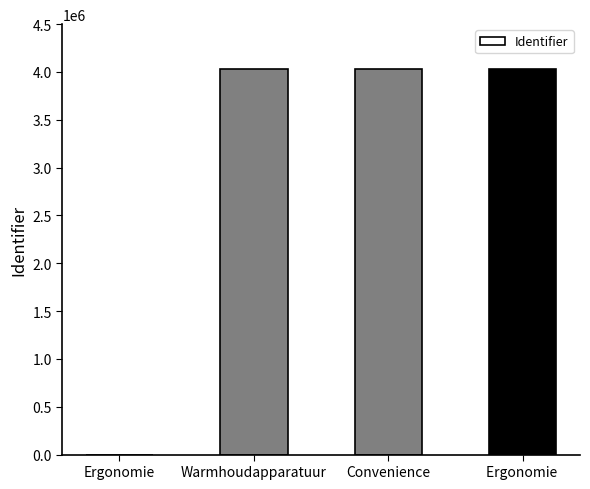

What is the change in value from Convenience to Ergonomie ?

+13